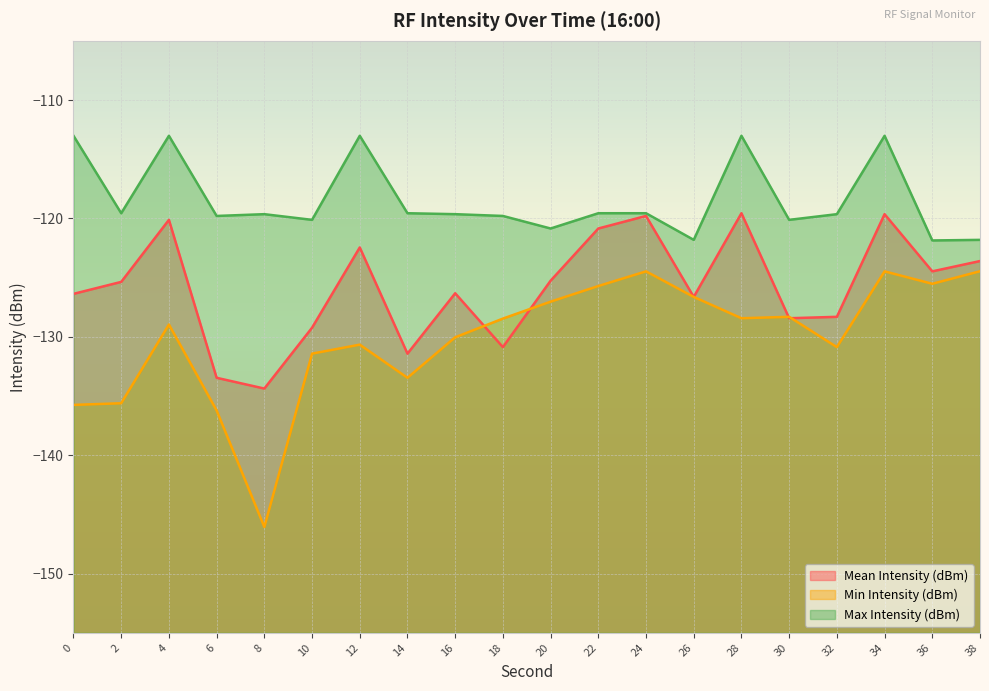

What are all the series names shown in the legend?

Mean Intensity (dBm), Min Intensity (dBm), Max Intensity (dBm)